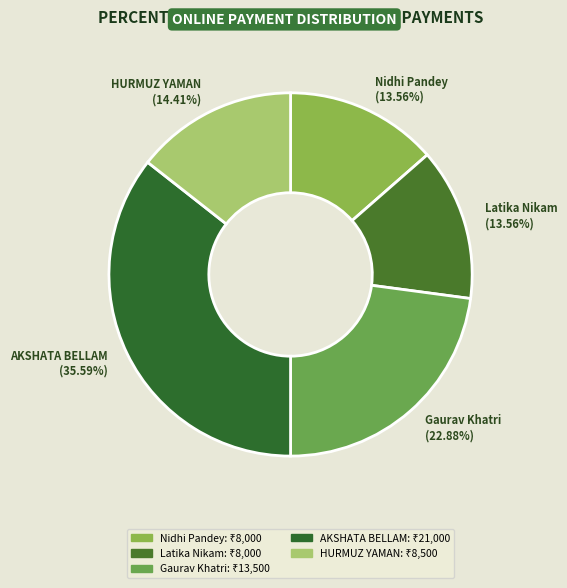

How many segments does this pie chart have?

5